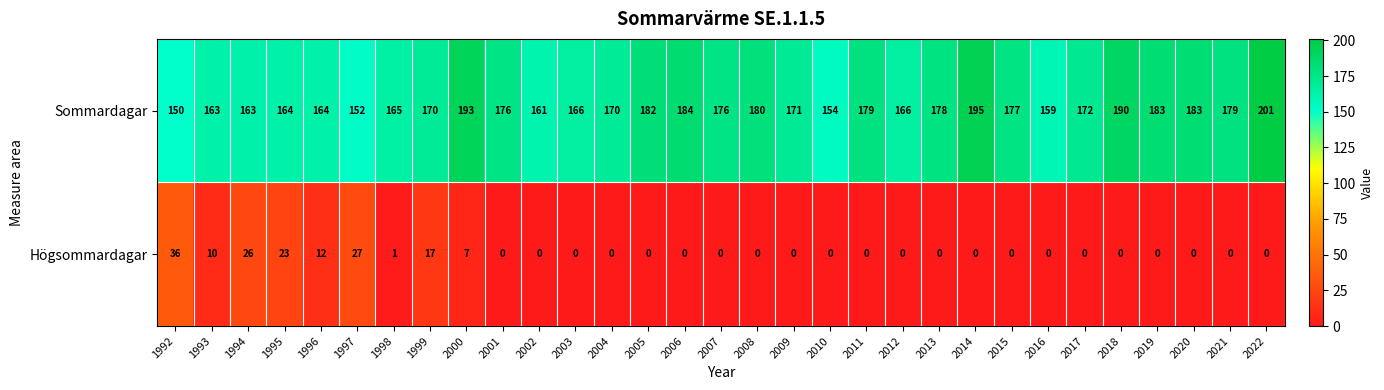

Which series changed the most between 2003 and 2017?

Sommardagar